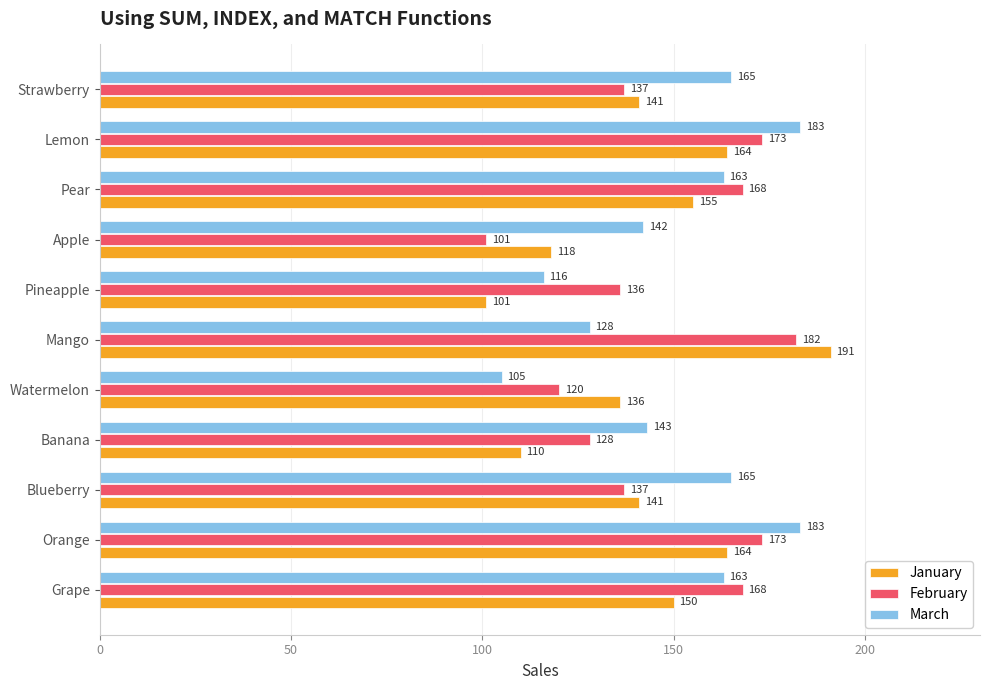

The value of February at Grape is 240. True or false?

False